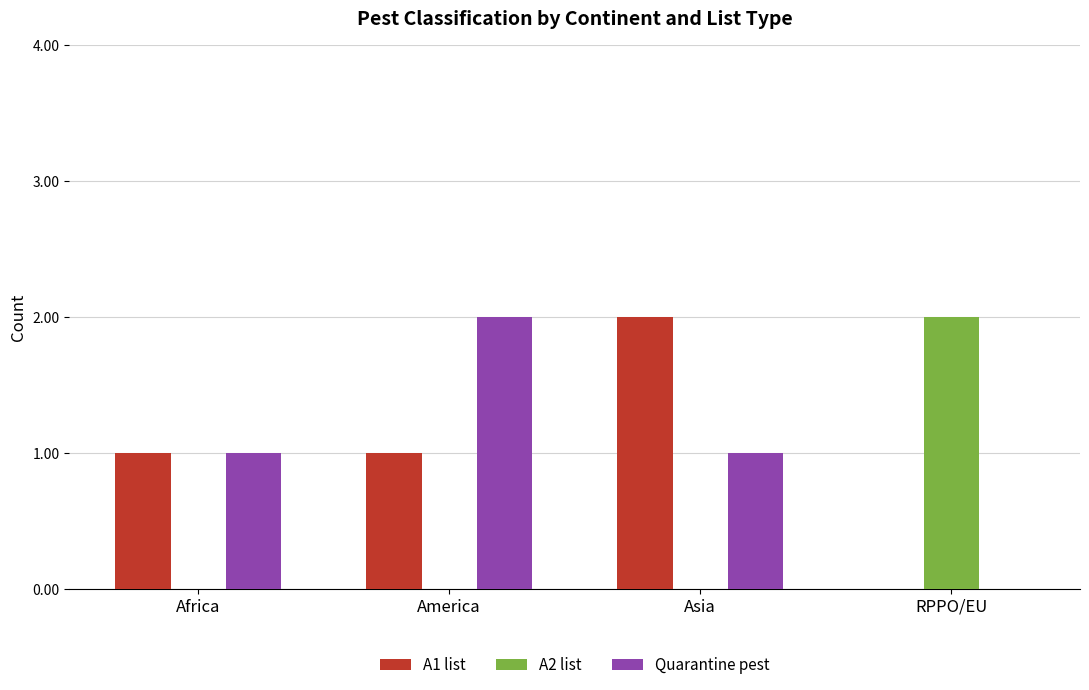

Count the Quarantine pest values in the range 1 to 2.

3